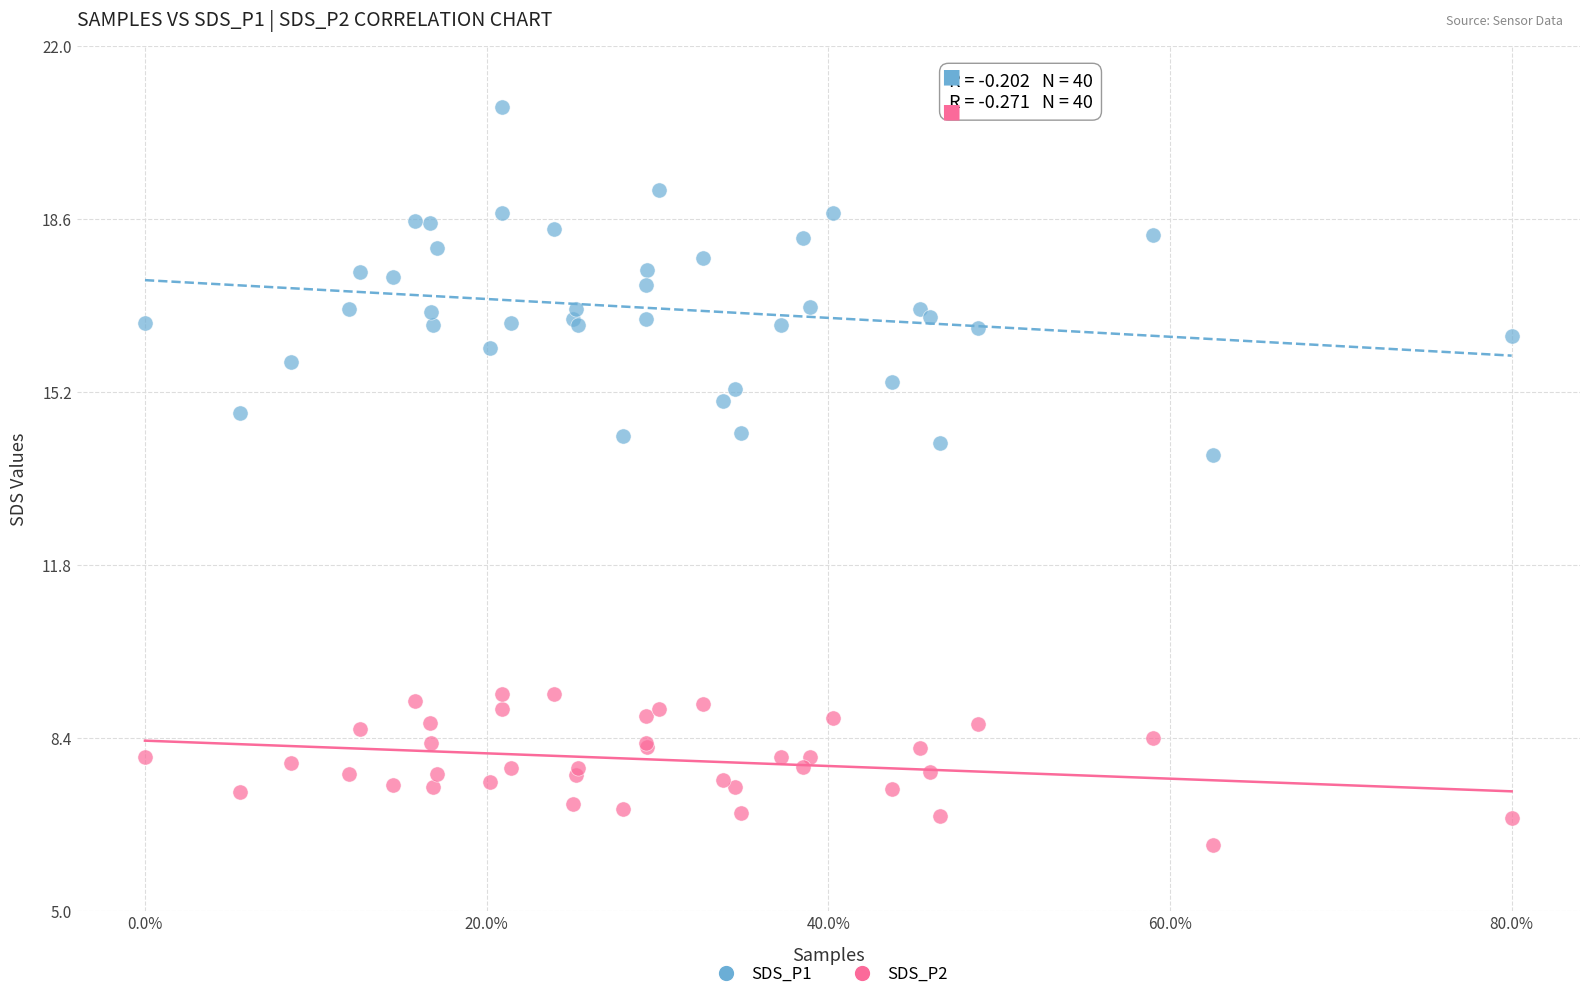

Which series has the widest spread of Y values?

SDS_P1